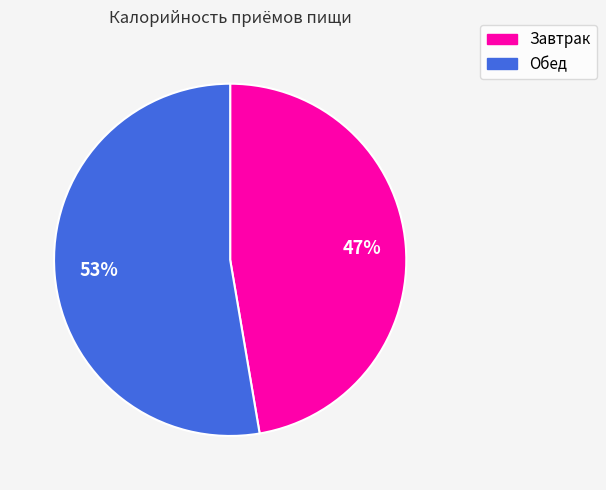

True or false: Завтрак accounts for 47% of the total.

True